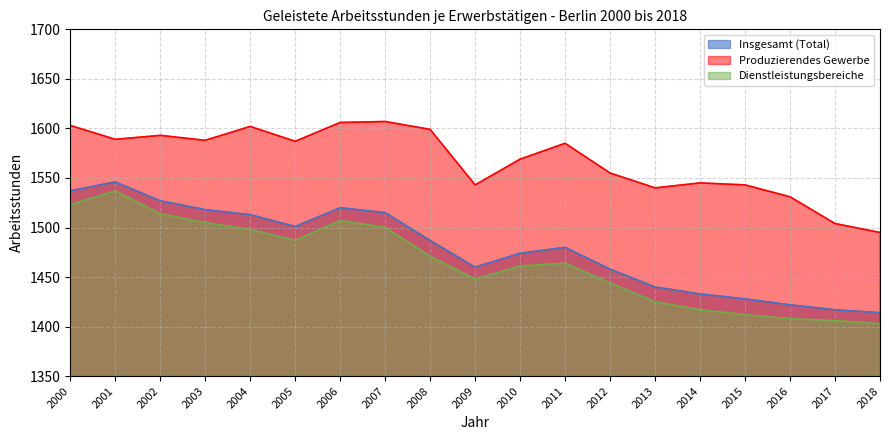

The value of Insgesamt (Total) at 2014 is 2041. True or false?

False